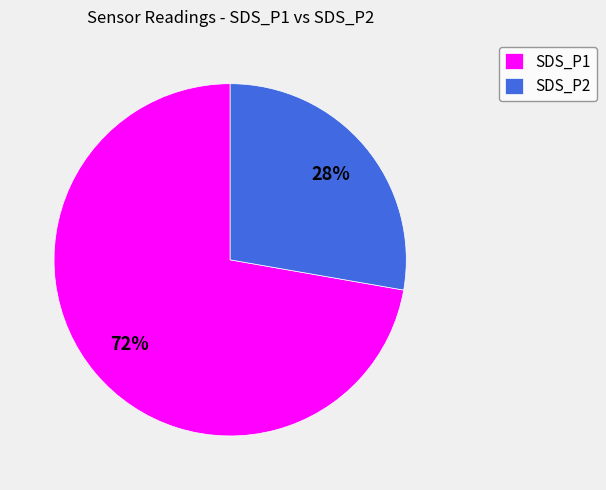

To the nearest percent, what is the combined percentage of SDS_P1 and SDS_P2?

100%